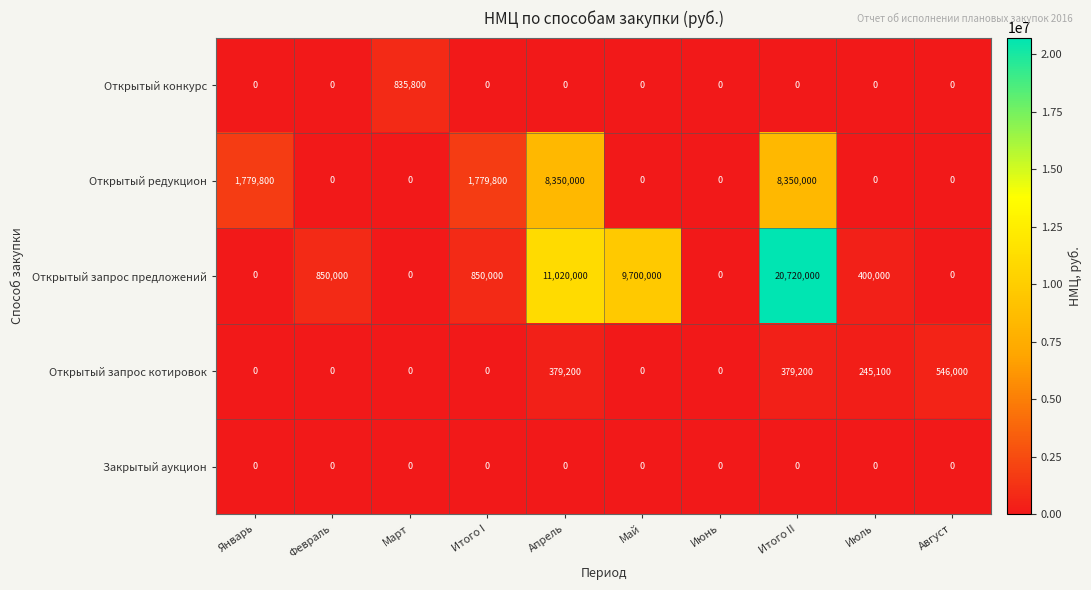

The value of Открытый запрос котировок at Август is 766395. True or false?

False